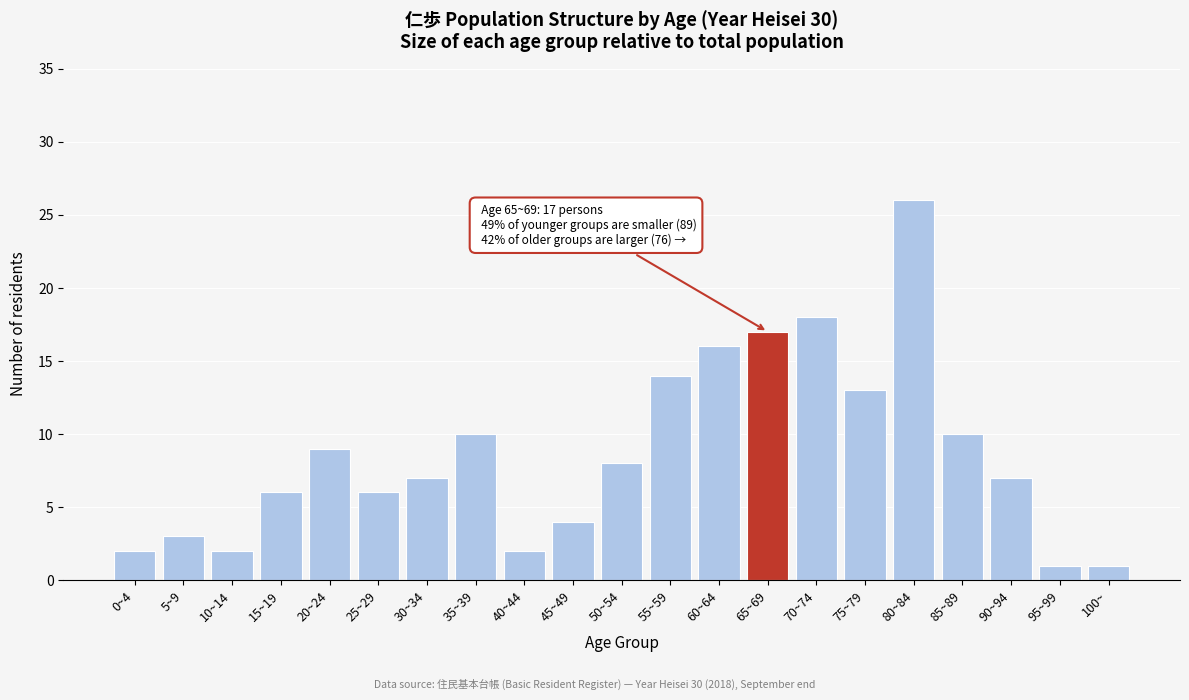

Reading left to right, extract all data points from this chart.

0~4=2	5~9=3	10~14=2	15~19=6	20~24=9	25~29=6	30~34=7	35~39=10	40~44=2	45~49=4	50~54=8	55~59=14	60~64=16	65~69=17	70~74=18	75~79=13	80~84=26	85~89=10	90~94=7	95~99=1	100~=1